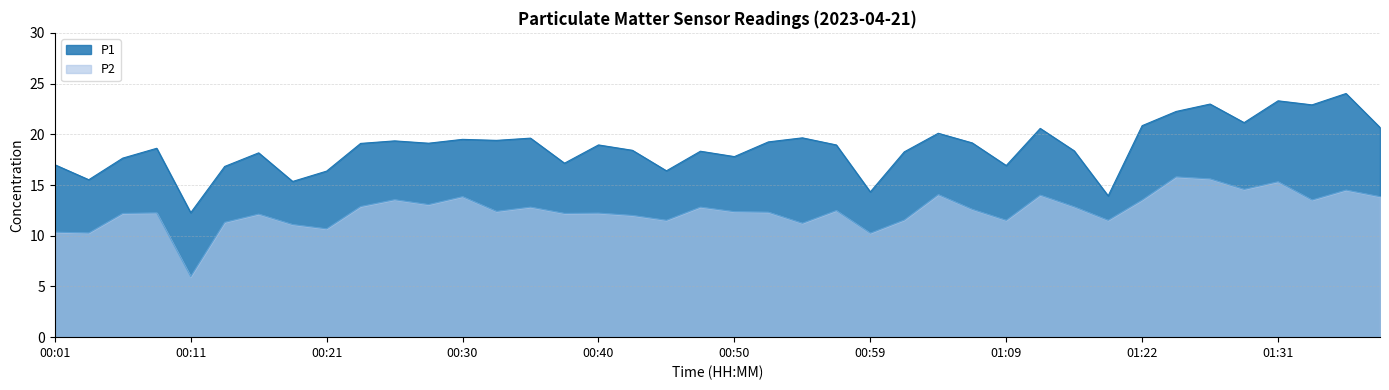

Is it true that P2 equals 16.9 at 00:38?

False